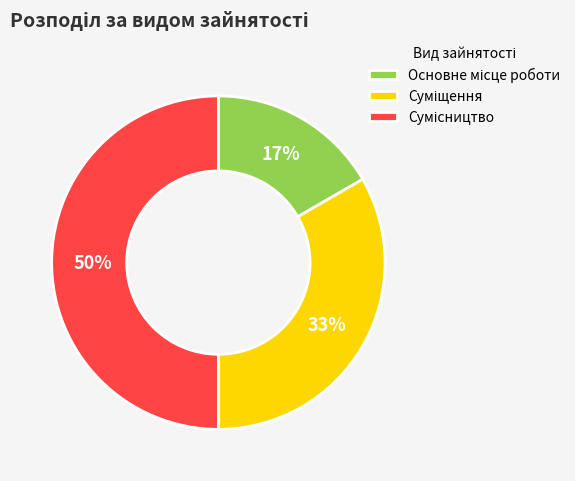

To the nearest percent, what is the average slice percentage?

33%